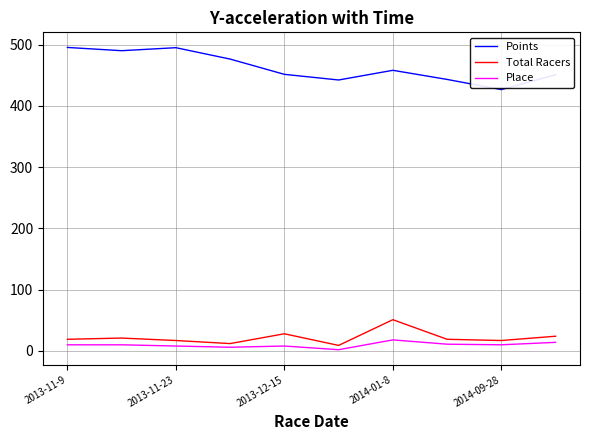

Which series has the largest range (max minus min)?

Points